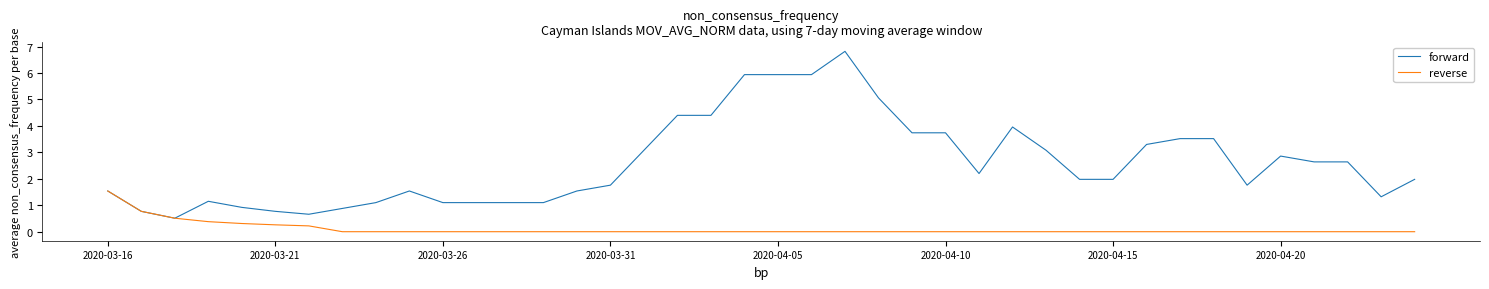

Rank the series by their maximum value, from lowest to highest.

reverse, forward